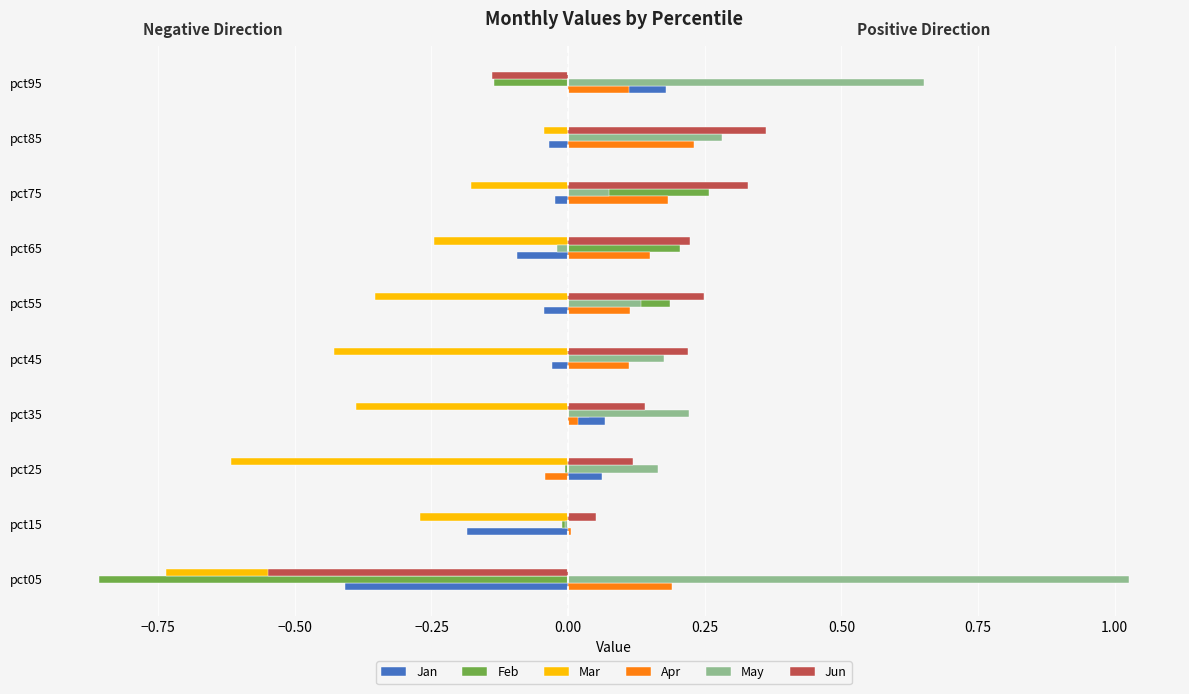

Which series changed the most between pct05 and pct85?

Feb